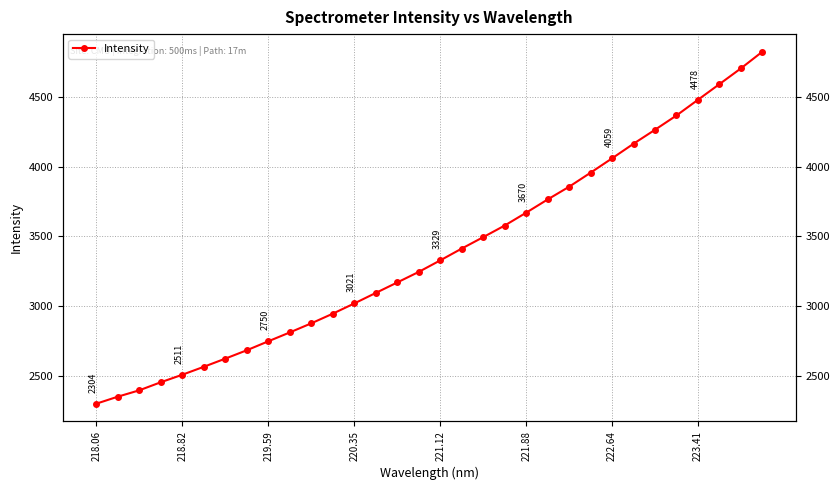

Reading right to left, what are all the values shown in this chart?

4821.9	4702.6	4589.9	4478.1	4365.9	4263.6	4163.7	4059.1	3956.5	3856.1	3765.0	3670.3	3578.4	3495.3	3413.6	3329.1	3246.7	3171.2	3096.2	3021.0	2947.9	2878.8	2813.7	2750.3	2686.1	2626.2	2567.8	2510.9	2457.2	2399.5	2353.9	2303.6